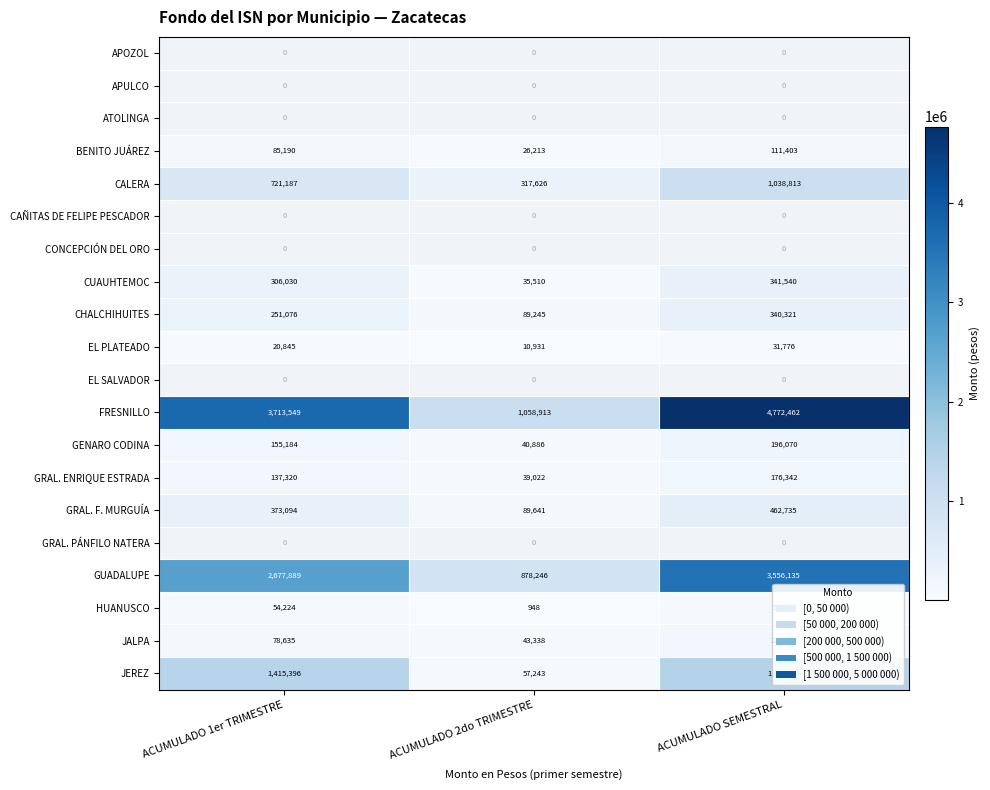

True or false: JEREZ has a value of 2585016.0 at ACUMULADO SEMESTRAL.

False